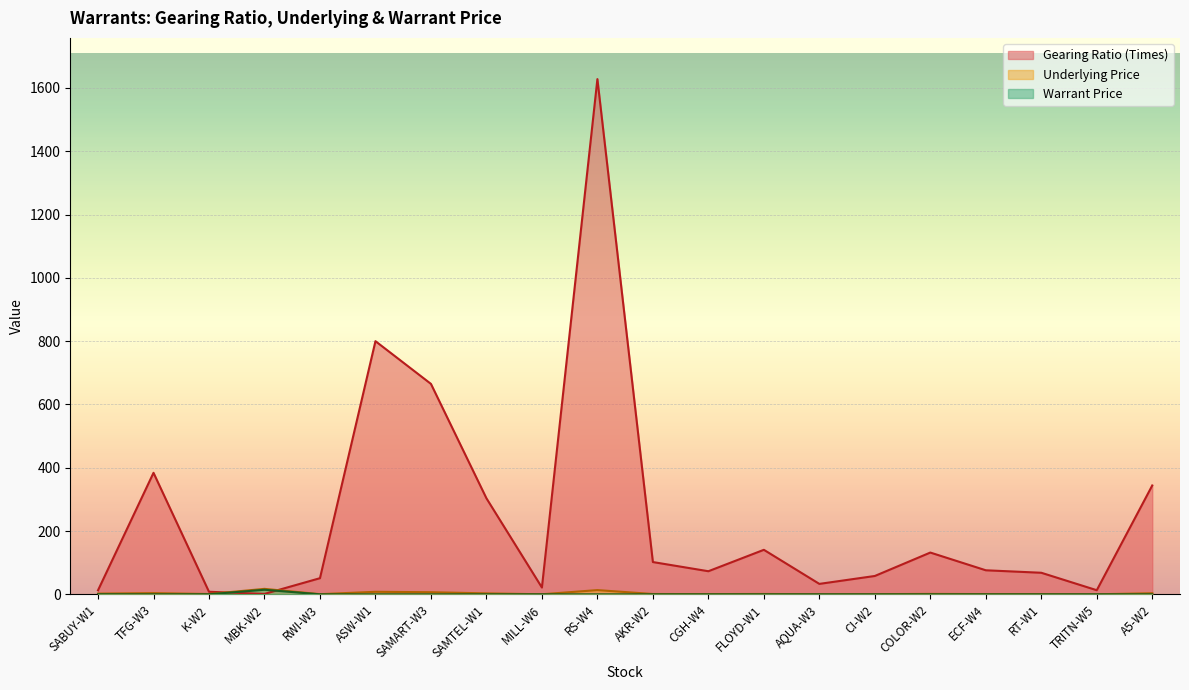

The value of Gearing Ratio at SAMTEL-W1 is 303.5. True or false?

True